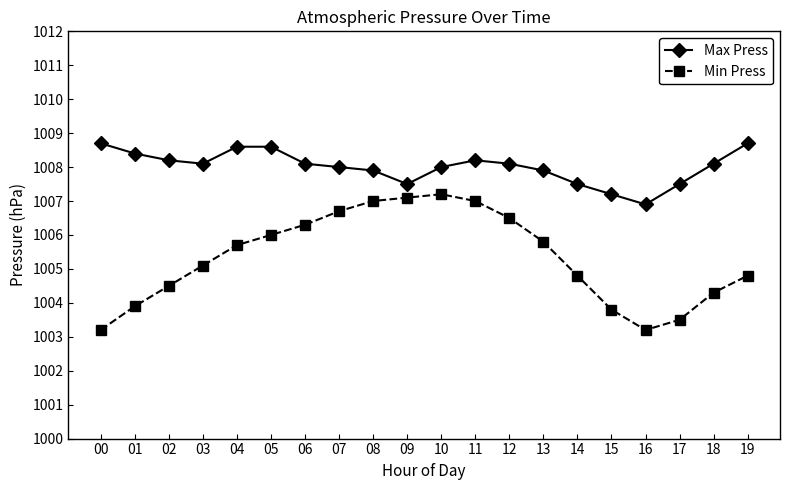

What is the value of the Max Press point at the 2nd from the left?

1008.4